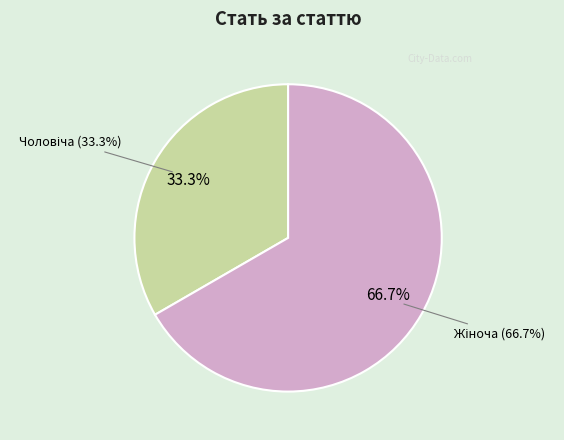

Which category has the biggest portion of the pie?

Жіноча